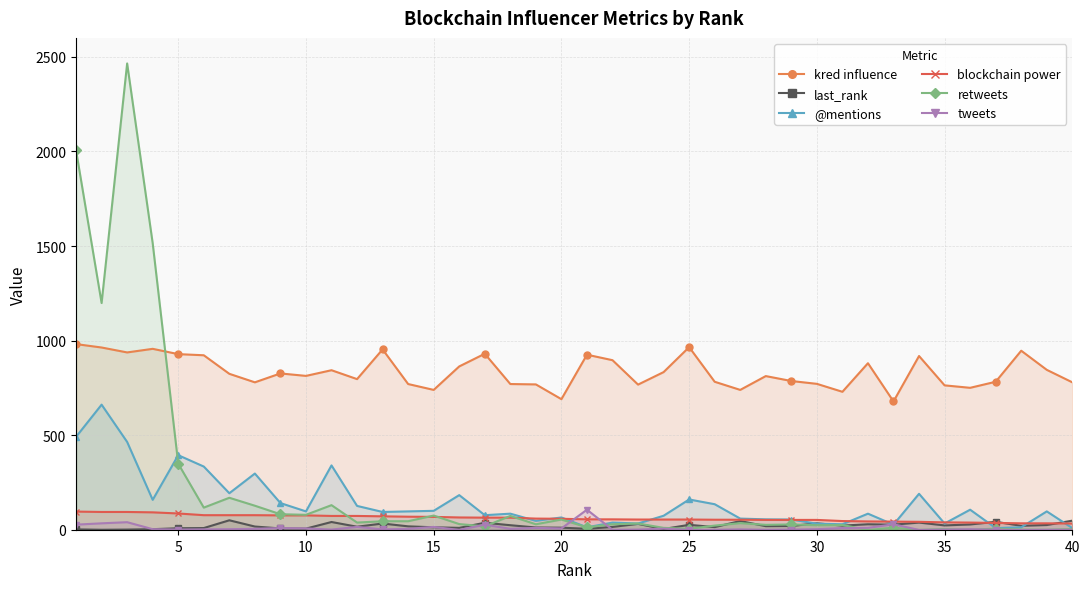

Which series has the largest total across all categories?

kred influence